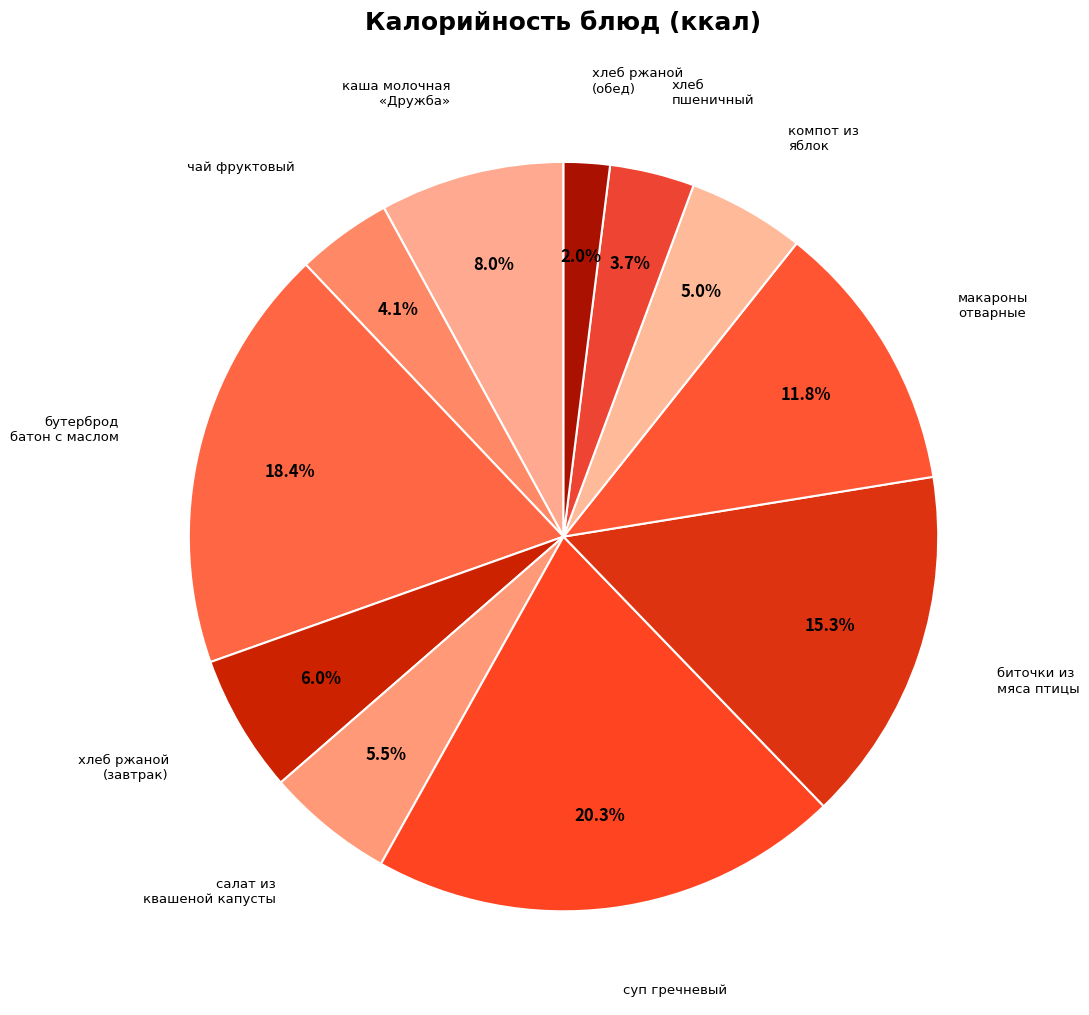

What is the smallest slice in the pie chart?

хлеб ржаной (обед)